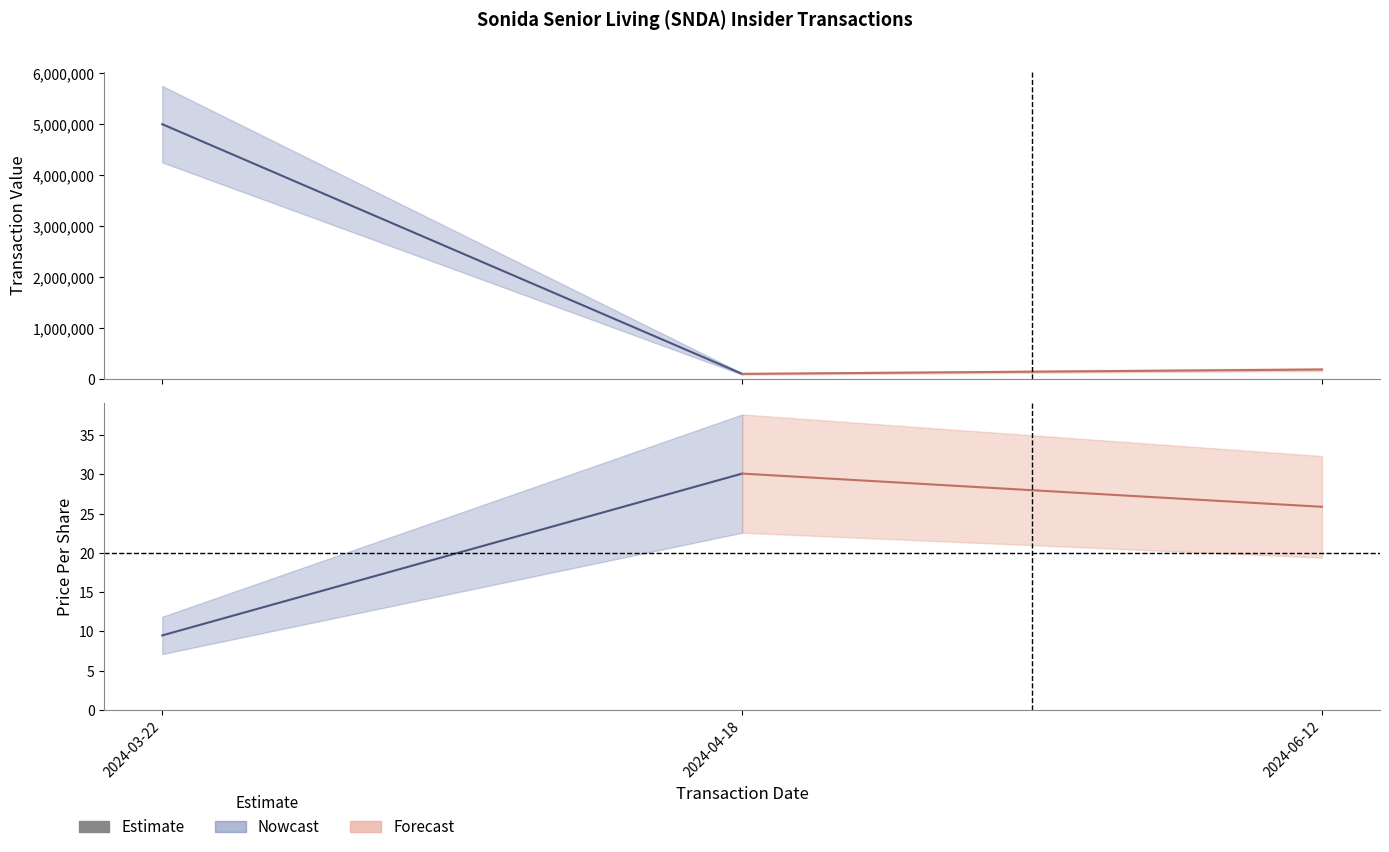

What is the approximate value of transactionValue at 2024-03-22?

5000002.0